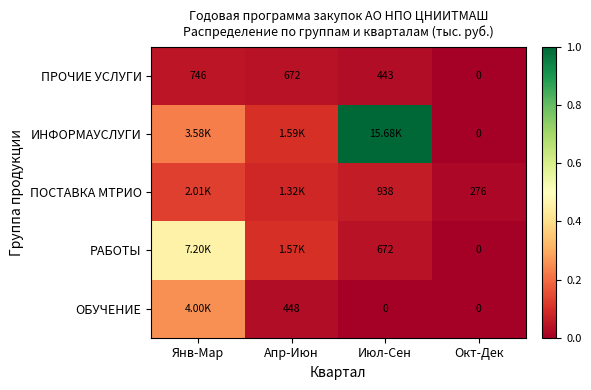

List the labels in order of ПРОЧИЕ УСЛУГИ value, largest first.

Янв-Мар, Апр-Июн, Июл-Сен, Окт-Дек